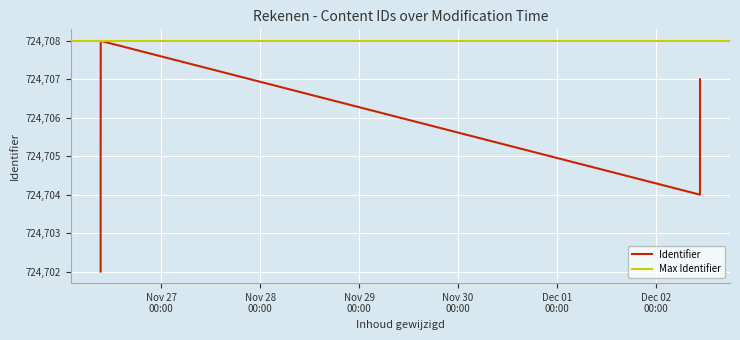

Which category has the lowest value across all series?

2013-11-26 09:17:44